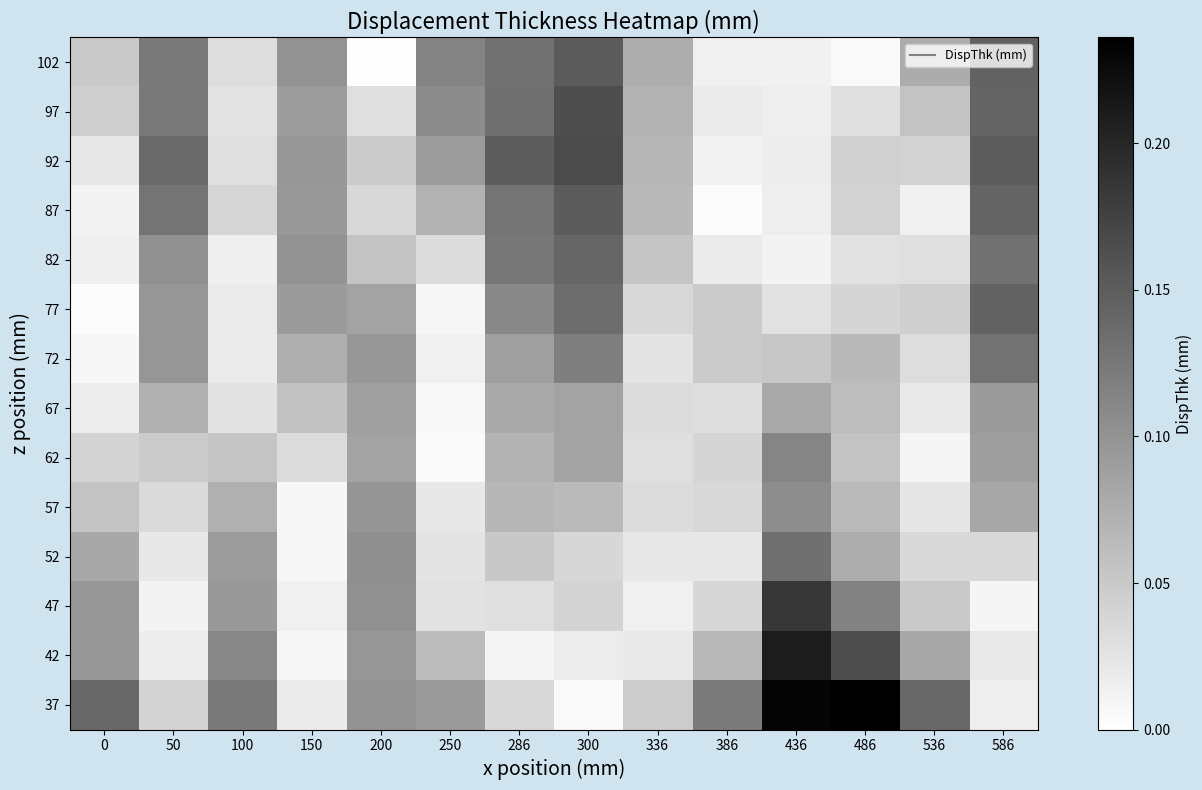

Reading left to right, transcribe all the data shown in this chart.

102: 0=0.1	50=0.1	100=0.0	150=0.1	200=0.0	250=0.1	286=0.1	300=0.2	336=0.1	386=0.0	436=0.0	486=0.0	536=0.1	586=0.1
97: 0=0.0	50=0.1	100=0.0	150=0.1	200=0.0	250=0.1	286=0.1	300=0.2	336=0.1	386=0.0	436=0.0	486=0.0	536=0.1	586=0.1
92: 0=0.0	50=0.1	100=0.0	150=0.1	200=0.0	250=0.1	286=0.2	300=0.2	336=0.1	386=0.0	436=0.0	486=0.0	536=0.0	586=0.2
87: 0=0.0	50=0.1	100=0.0	150=0.1	200=0.0	250=0.1	286=0.1	300=0.2	336=0.1	386=0.0	436=0.0	486=0.0	536=0.0	586=0.1
82: 0=0.0	50=0.1	100=0.0	150=0.1	200=0.1	250=0.0	286=0.1	300=0.1	336=0.1	386=0.0	436=0.0	486=0.0	536=0.0	586=0.1
77: 0=0.0	50=0.1	100=0.0	150=0.1	200=0.1	250=0.0	286=0.1	300=0.1	336=0.0	386=0.0	436=0.0	486=0.0	536=0.0	586=0.1
72: 0=0.0	50=0.1	100=0.0	150=0.1	200=0.1	250=0.0	286=0.1	300=0.1	336=0.0	386=0.0	436=0.1	486=0.1	536=0.0	586=0.1
67: 0=0.0	50=0.1	100=0.0	150=0.1	200=0.1	250=0.0	286=0.1	300=0.1	336=0.0	386=0.0	436=0.1	486=0.1	536=0.0	586=0.1
62: 0=0.0	50=0.0	100=0.1	150=0.0	200=0.1	250=0.0	286=0.1	300=0.1	336=0.0	386=0.0	436=0.1	486=0.1	536=0.0	586=0.1
57: 0=0.1	50=0.0	100=0.1	150=0.0	200=0.1	250=0.0	286=0.1	300=0.1	336=0.0	386=0.0	436=0.1	486=0.1	536=0.0	586=0.1
52: 0=0.1	50=0.0	100=0.1	150=0.0	200=0.1	250=0.0	286=0.1	300=0.0	336=0.0	386=0.0	436=0.1	486=0.1	536=0.0	586=0.0
47: 0=0.1	50=0.0	100=0.1	150=0.0	200=0.1	250=0.0	286=0.0	300=0.0	336=0.0	386=0.0	436=0.2	486=0.1	536=0.0	586=0.0
42: 0=0.1	50=0.0	100=0.1	150=0.0	200=0.1	250=0.1	286=0.0	300=0.0	336=0.0	386=0.1	436=0.2	486=0.2	536=0.1	586=0.0
37: 0=0.1	50=0.0	100=0.1	150=0.0	200=0.1	250=0.1	286=0.0	300=0.0	336=0.0	386=0.1	436=0.2	486=0.2	536=0.1	586=0.0